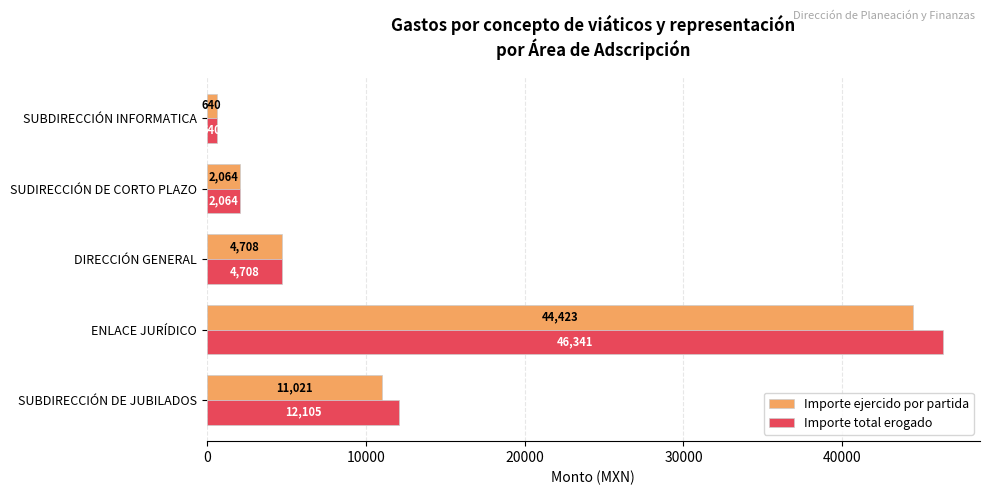

What is the difference between the Importe ejercido por partida values at SUDIRECCIÓN DE CORTO PLAZO and SUBDIRECCIÓN INFORMATICA?

1424.0